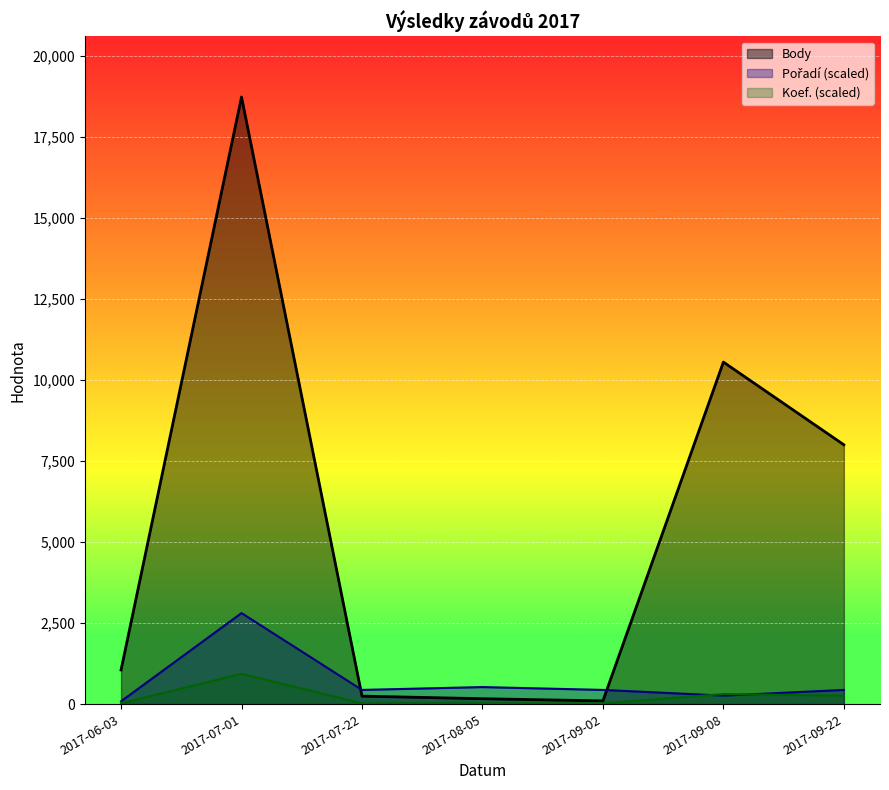

Where is the first local maximum for Pořadí?

2017-07-01